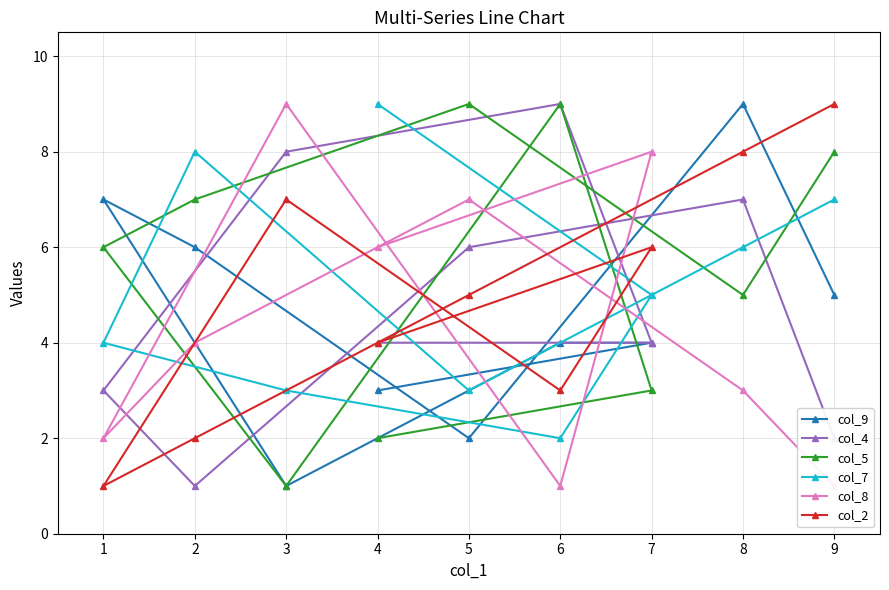

Where is col_5 nearest to the value 5?

8